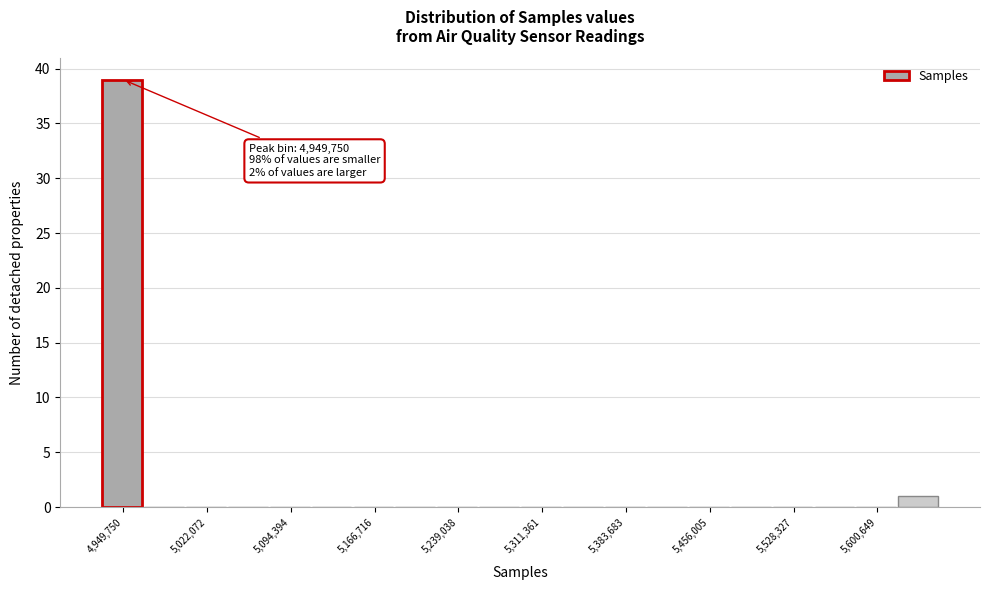

Read against the x-axis, roughly where is the centre of the tallest bar?

4950000